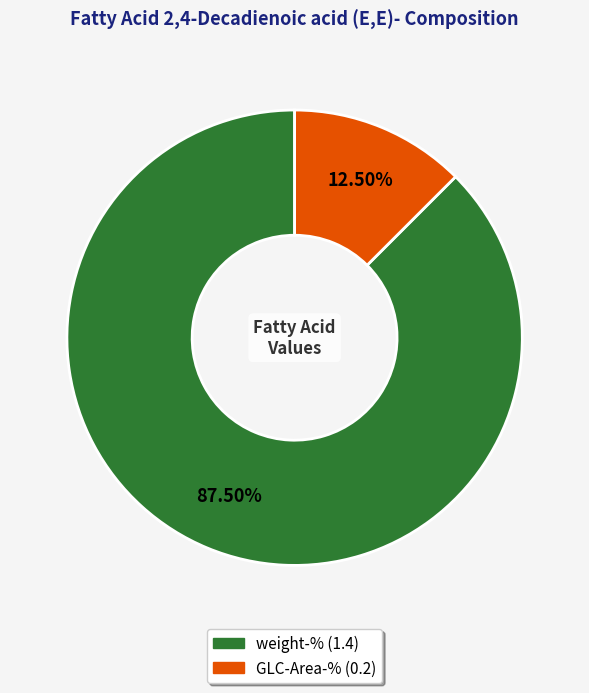

Rank the categories by value from highest to lowest.

weight-%, GLC-Area-%